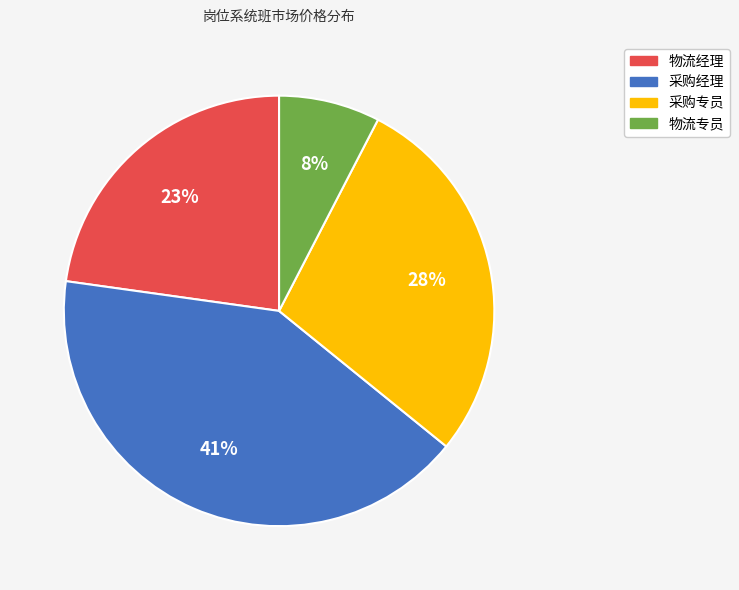

Which has a higher value, 物流专员 or 物流经理?

物流经理